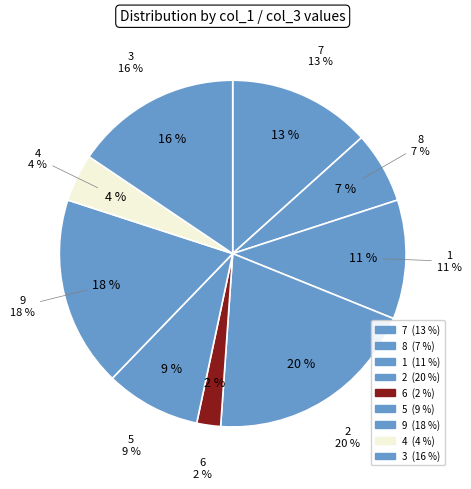

Is there any slice that represents more than half of the pie?

No